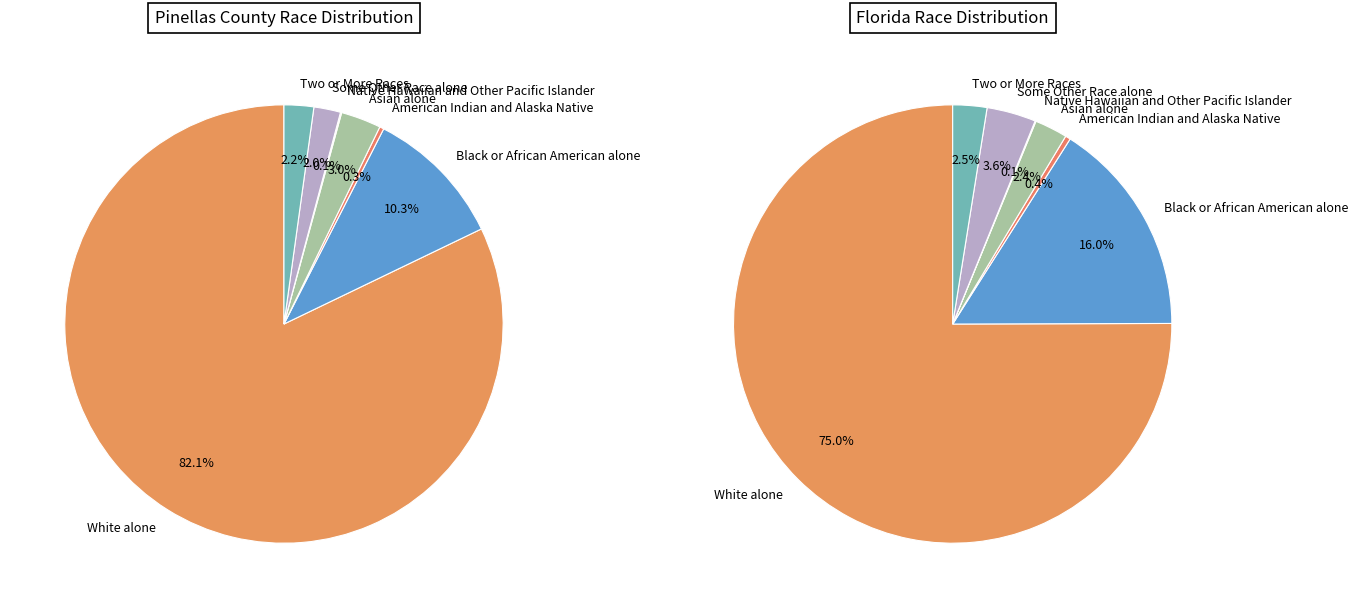

To the nearest percent, what is the difference between the Native Hawaiian and Other Pacific Islander and Two or More Races slice percentages?

2%